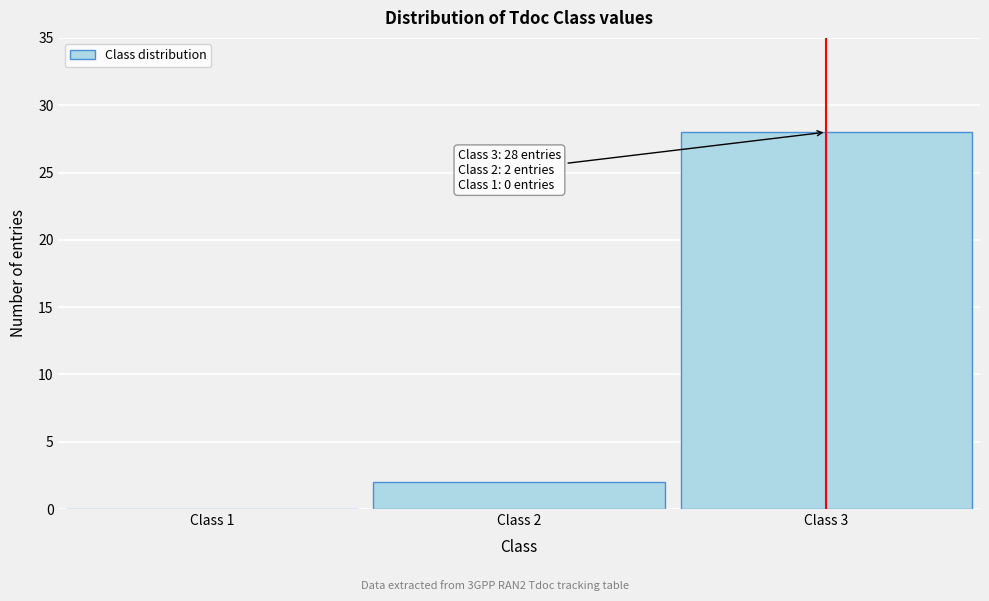

Reading left to right, transcribe all the data shown in this chart.

Class 1=0	Class 2=2	Class 3=28